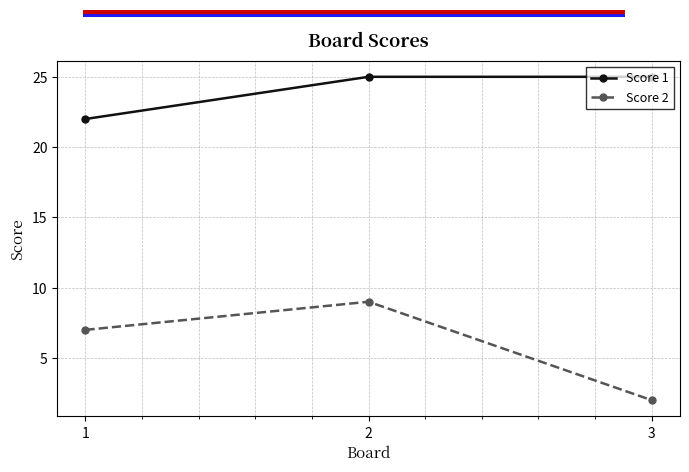

What is the total value across all series at 2?

34